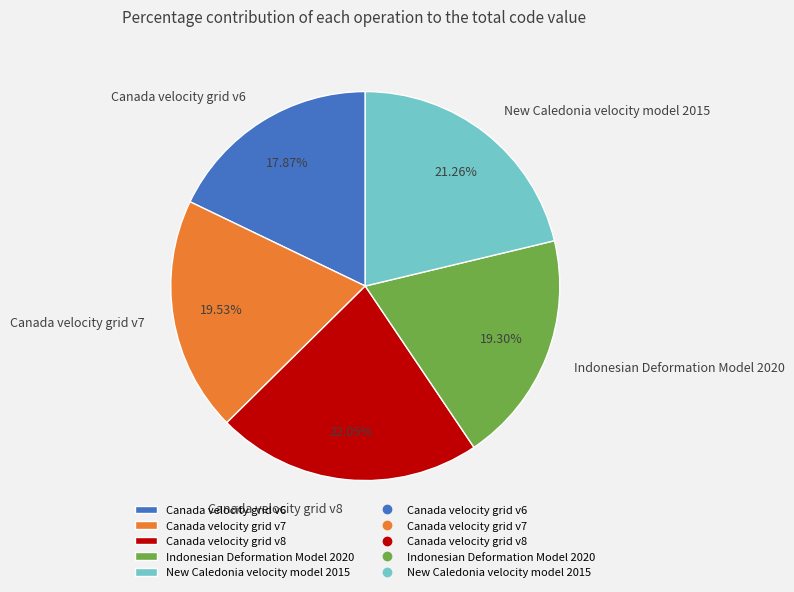

Which category has the biggest portion of the pie?

Canada velocity grid v8